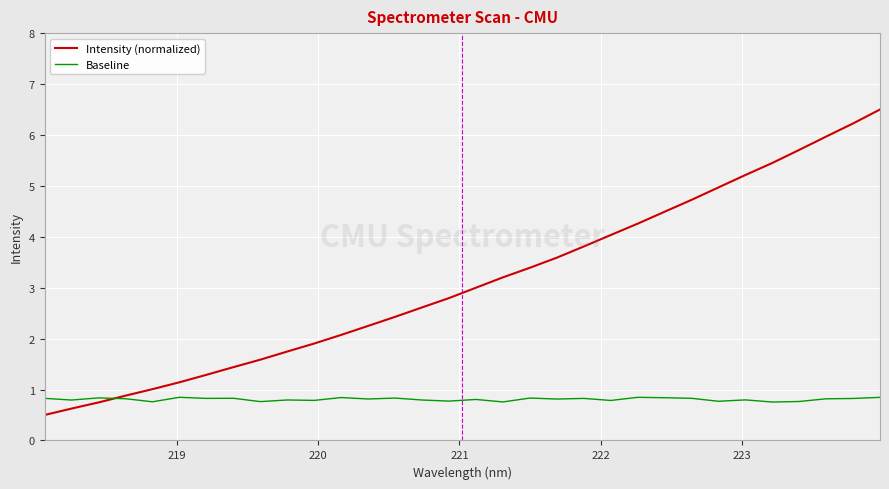

What is the greatest value displayed?

6.5